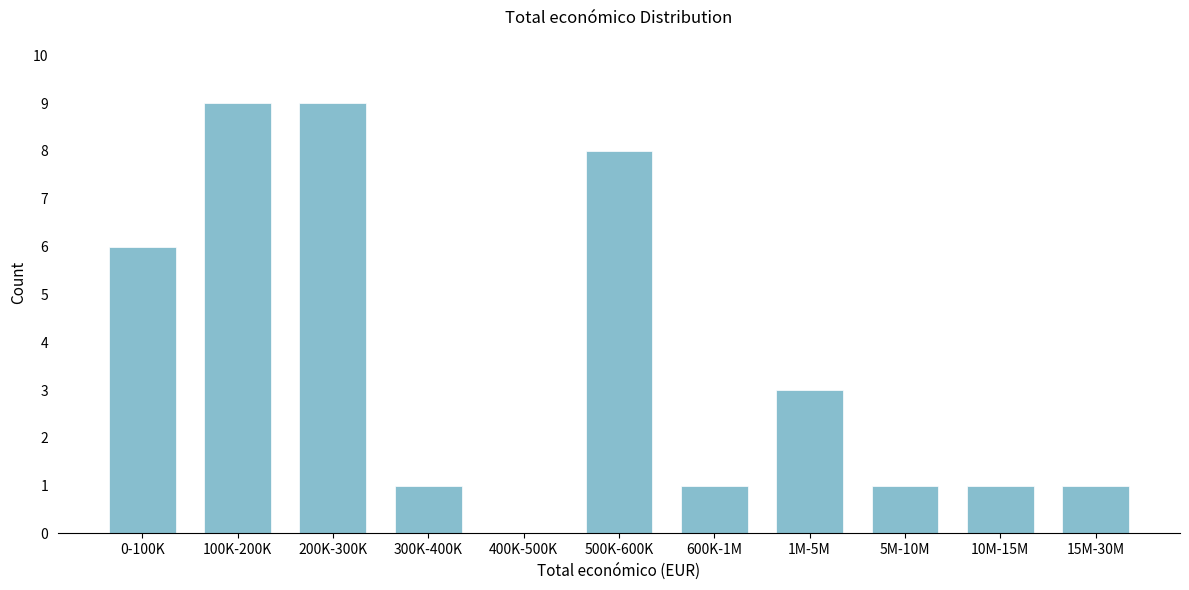

Reading left to right, transcribe all the data shown in this chart.

0-100K=6	100K-200K=9	200K-300K=9	300K-400K=1	400K-500K=0	500K-600K=8	600K-1M=1	1M-5M=3	5M-10M=1	10M-15M=1	15M-30M=1